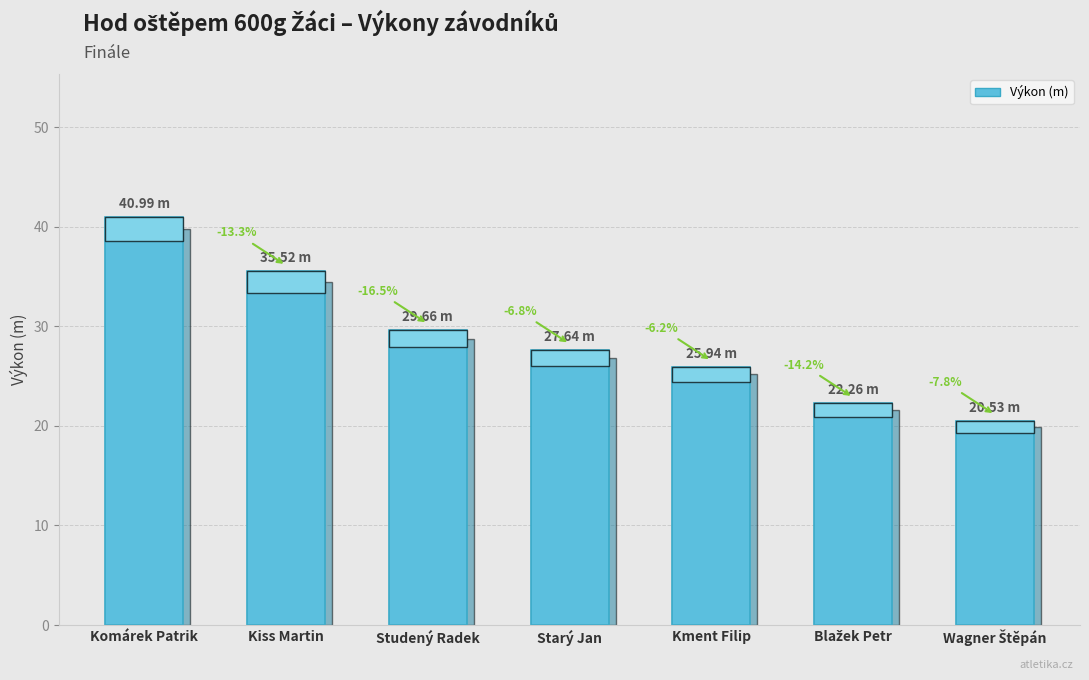

The value at Komárek Patrik is 18.4. True or false?

False